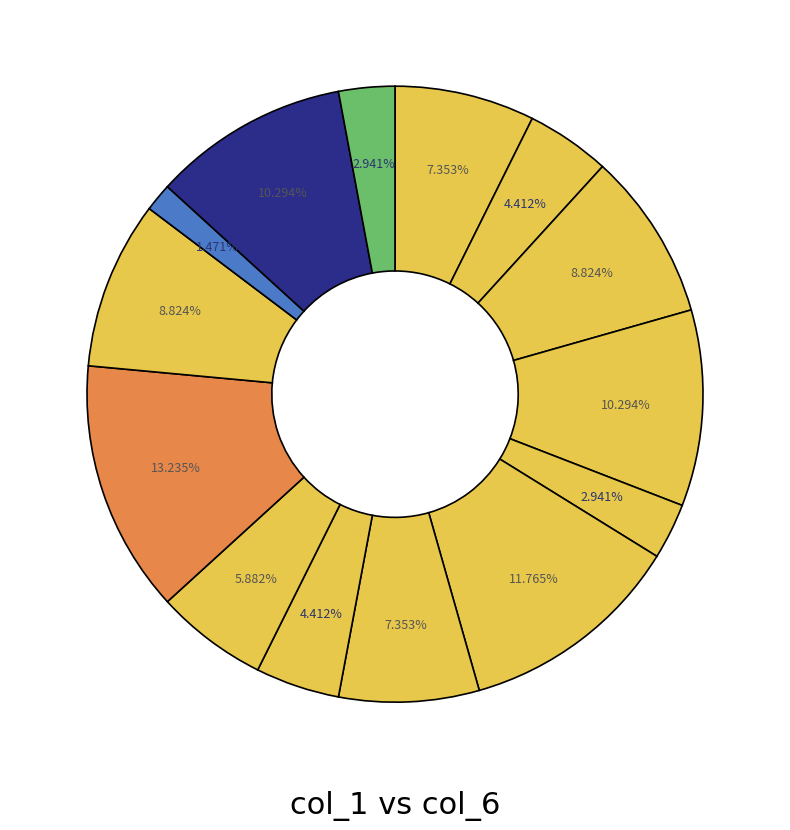

How many slices are in this pie chart?

14